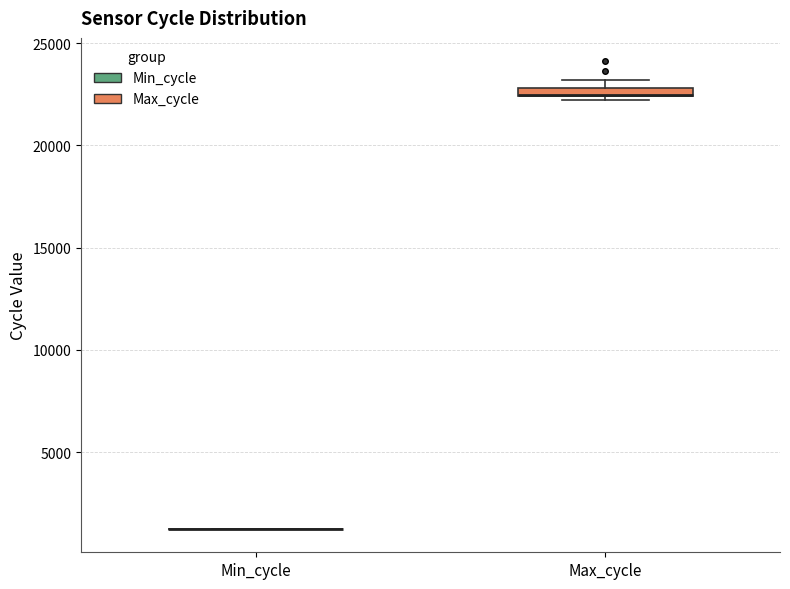

Where is the upper edge of the box for Max_cycle on the y-axis? The values are not printed on the chart, so give them approximately, as read against the axis.

23000